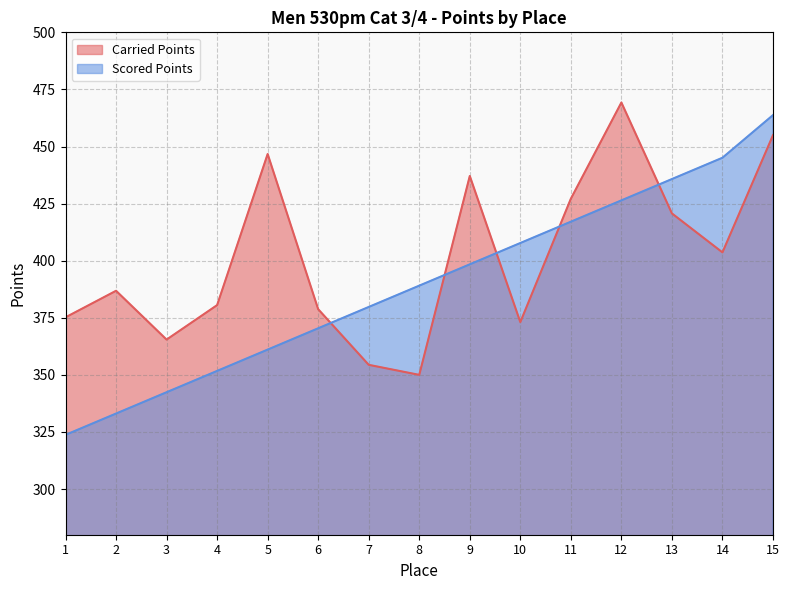

How many distinct data groups are displayed?

2